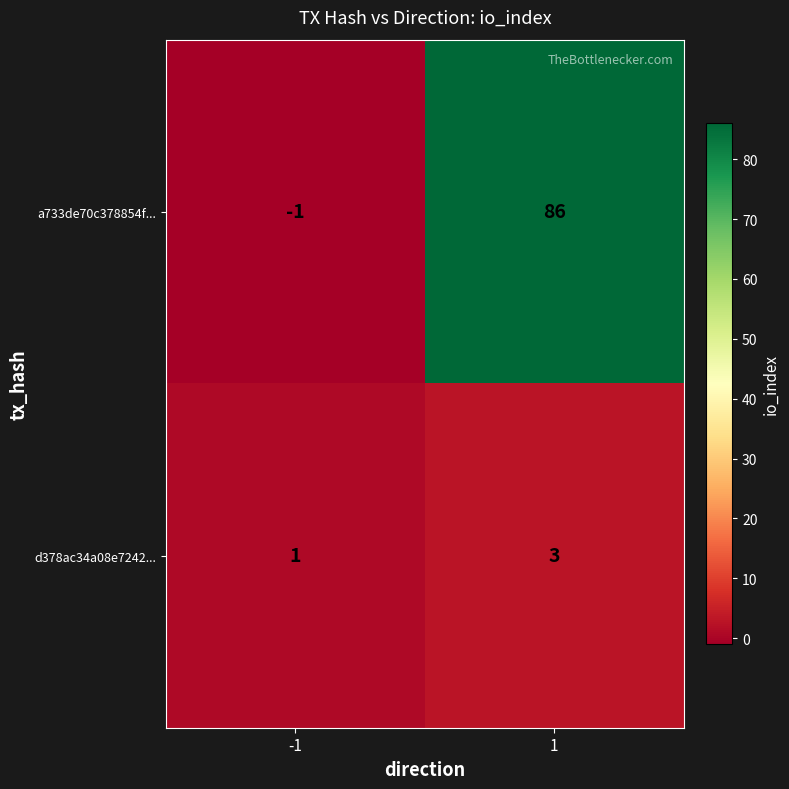

Which series has the largest range (max minus min)?

a733de70c378854f...